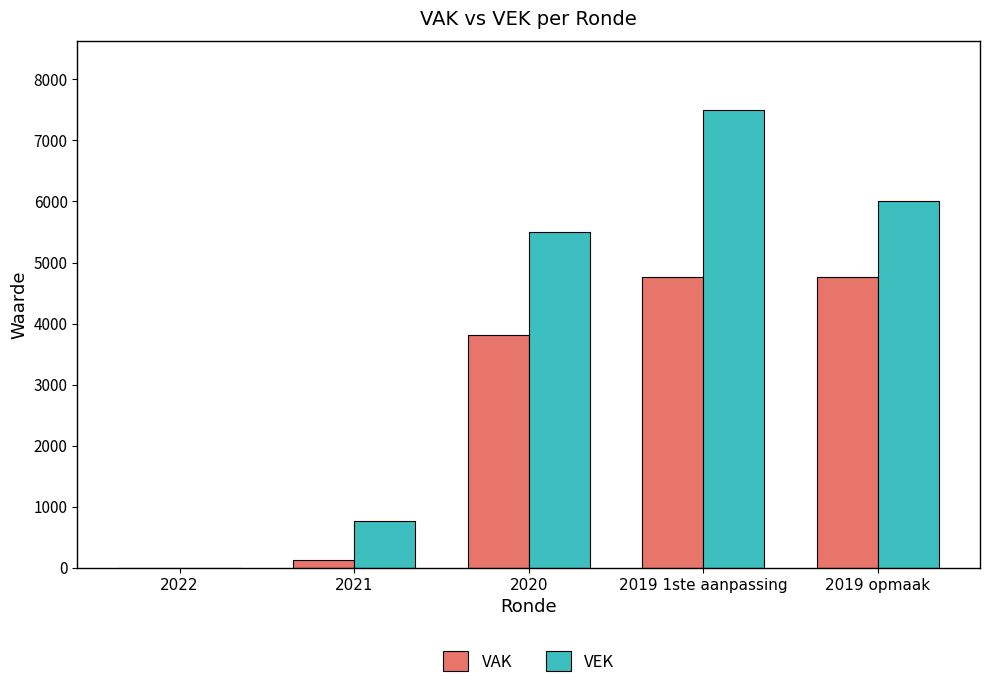

Reading left to right, list all the values displayed in this chart.

VAK: 0	123	3814	4756	4756
VEK: 0	768	5500	7500	6000